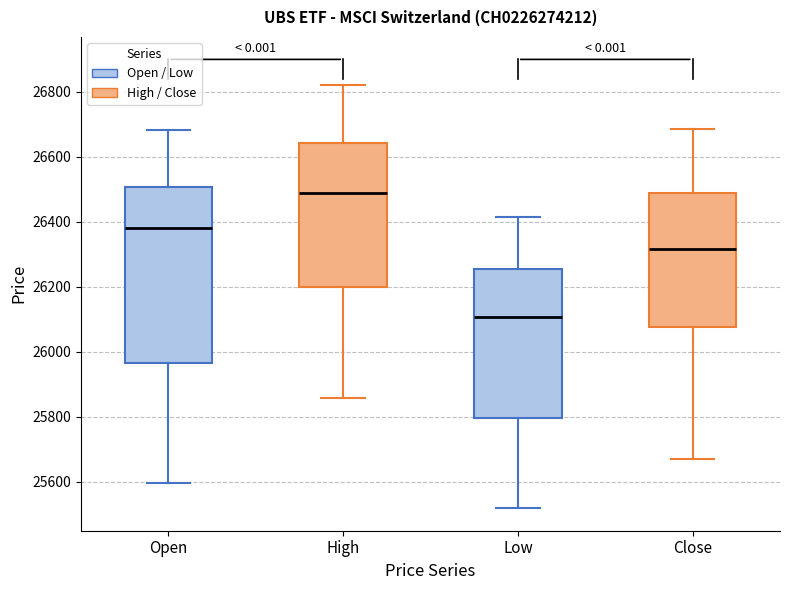

Where does the median line of the box for Low sit on the y-axis? The values are not printed on the chart, so give them approximately, as read against the axis.

26100